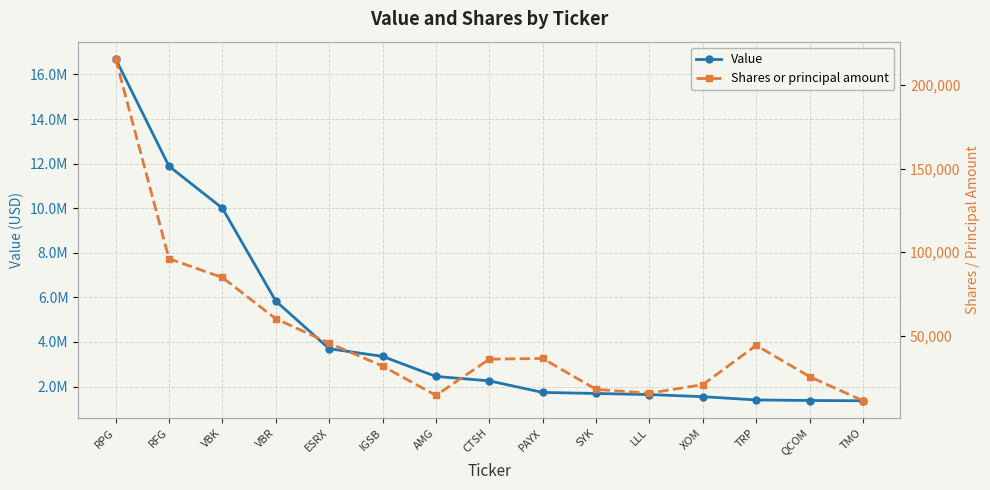

Which series has the widest spread of values?

Value